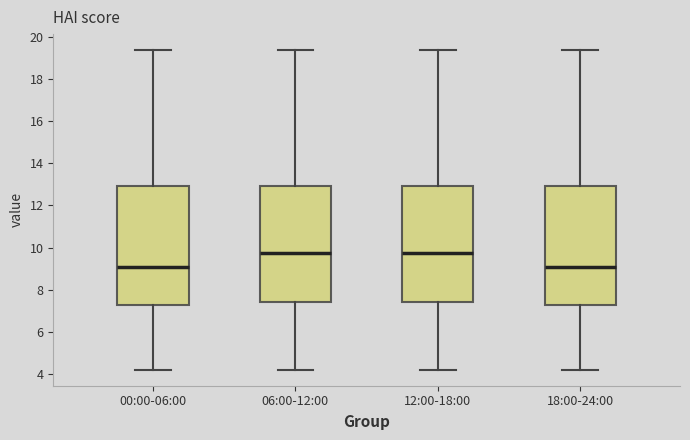

Reading left to right, transcribe this box plot: for each box, give where its median line is, the range the box spans, and where its two whiskers end, as read against the y-axis. The values are not printed on the chart, so give them approximately, as read against the axis.

00:00-06:00: median 9.0, box 7.2 to 13.0, whiskers 4.2 to 19.4
06:00-12:00: median 9.8, box 7.4 to 13.0, whiskers 4.2 to 19.4
12:00-18:00: median 9.8, box 7.4 to 13.0, whiskers 4.2 to 19.4
18:00-24:00: median 9.0, box 7.2 to 13.0, whiskers 4.2 to 19.4